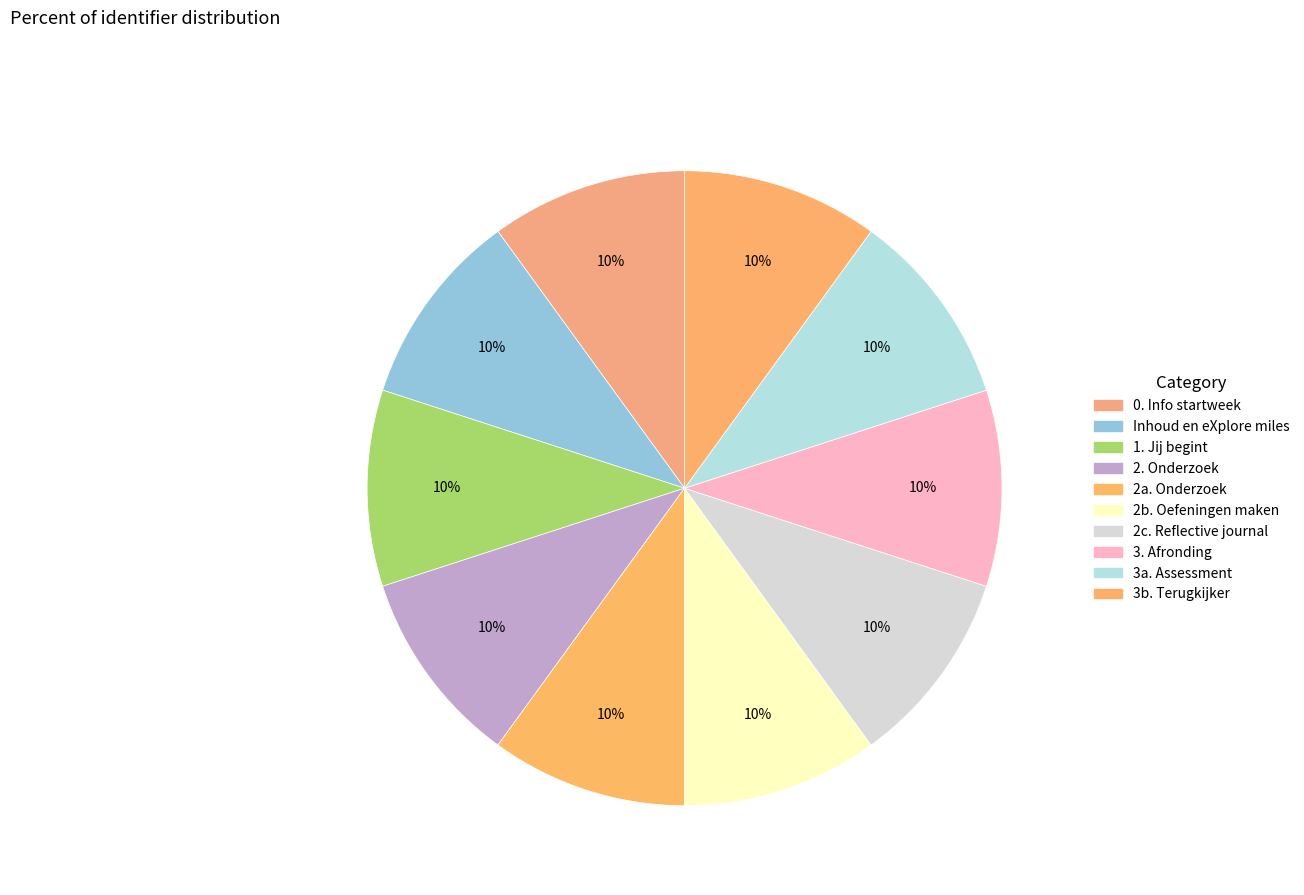

Is it true that 2c. Reflective journal is 20% of the pie?

False